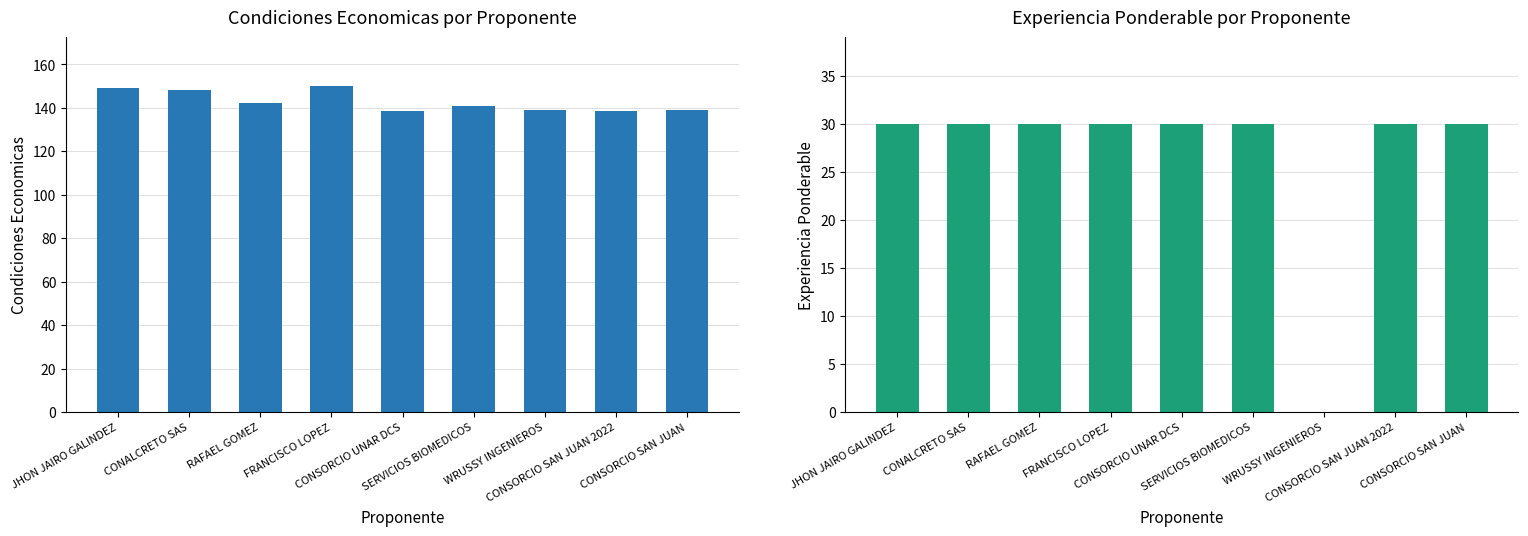

List the series in order of their overall mean, highest first.

Condiciones Economicas, Experiencia Ponderable